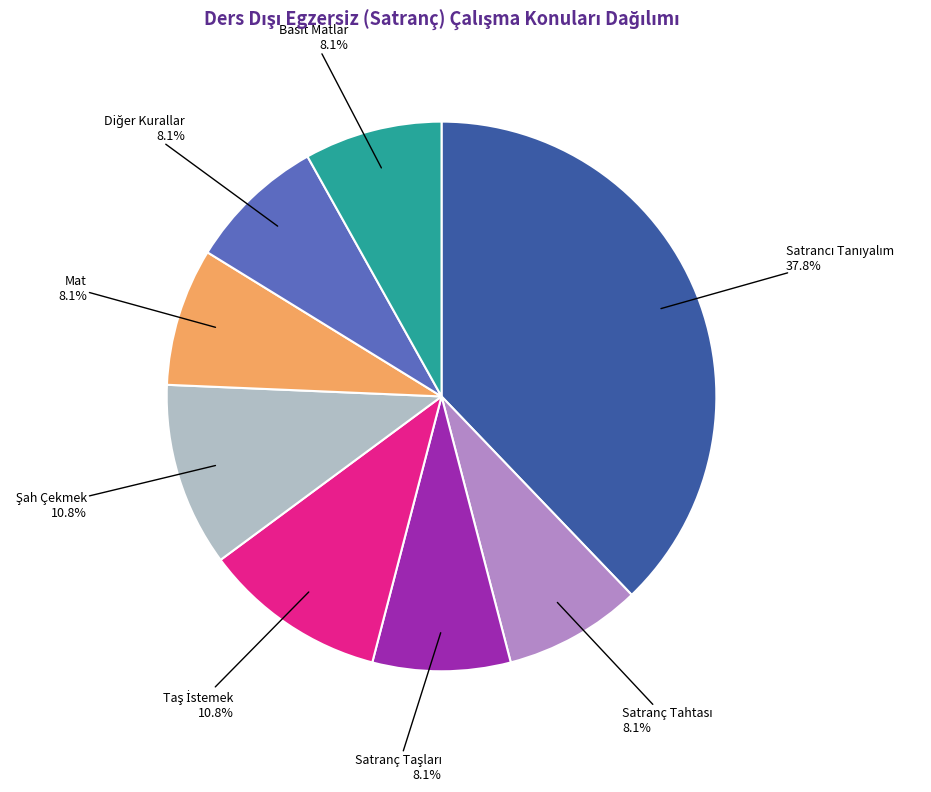

Count the number of slices in the pie.

8